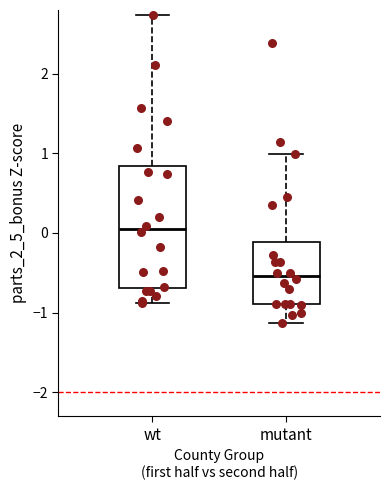

Reading left to right, transcribe this box plot: for each box, give where its median line is, the range the box spans, and where its two whiskers end, as read against the y-axis. The values are not printed on the chart, so give them approximately, as read against the axis.

wt: median 0.0, box -0.7 to 0.8, whiskers -0.9 to 2.7
mutant: median -0.5, box -0.9 to -0.1, whiskers -1.1 to 1.0